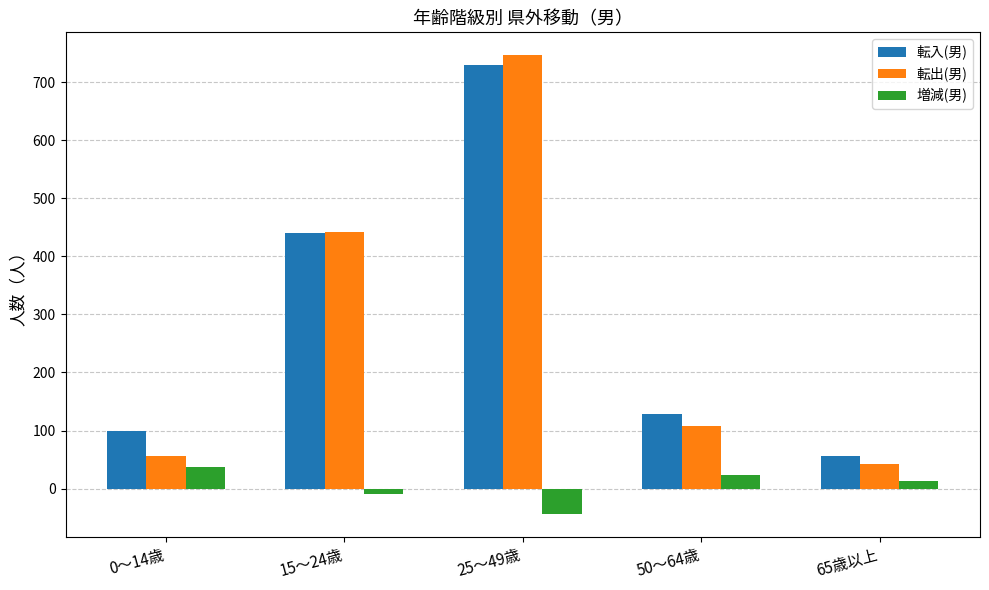

How many categories are shown in the chart?

5